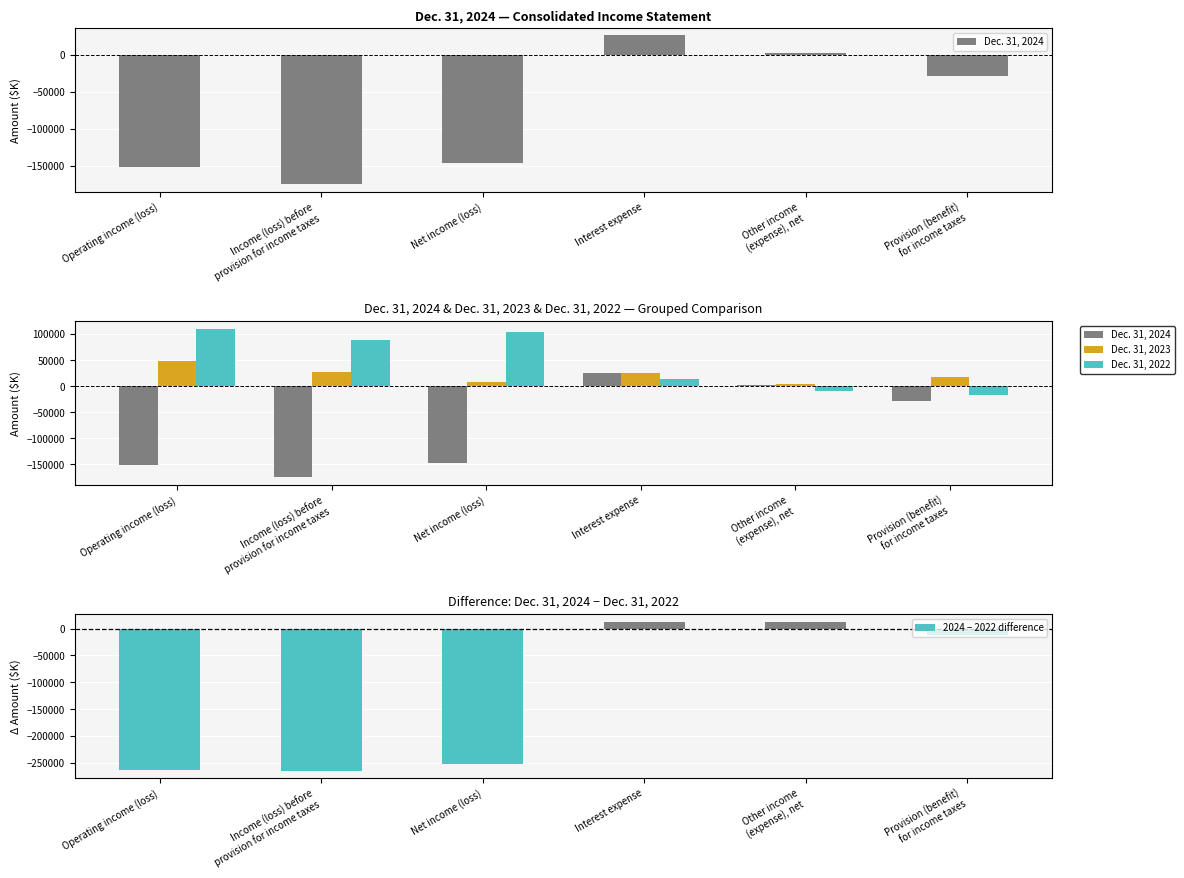

How many values in Dec. 31, 2022 are below zero?

2